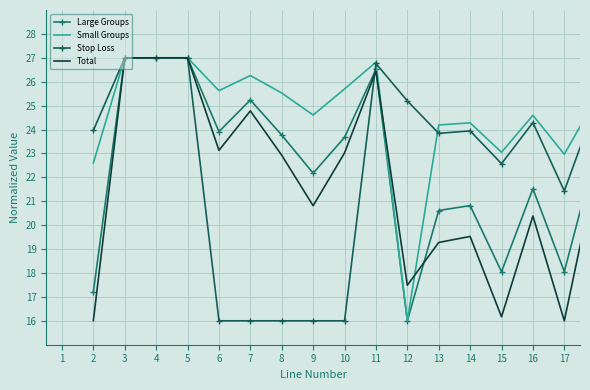

What is the average value of the Large Groups series?

22.4